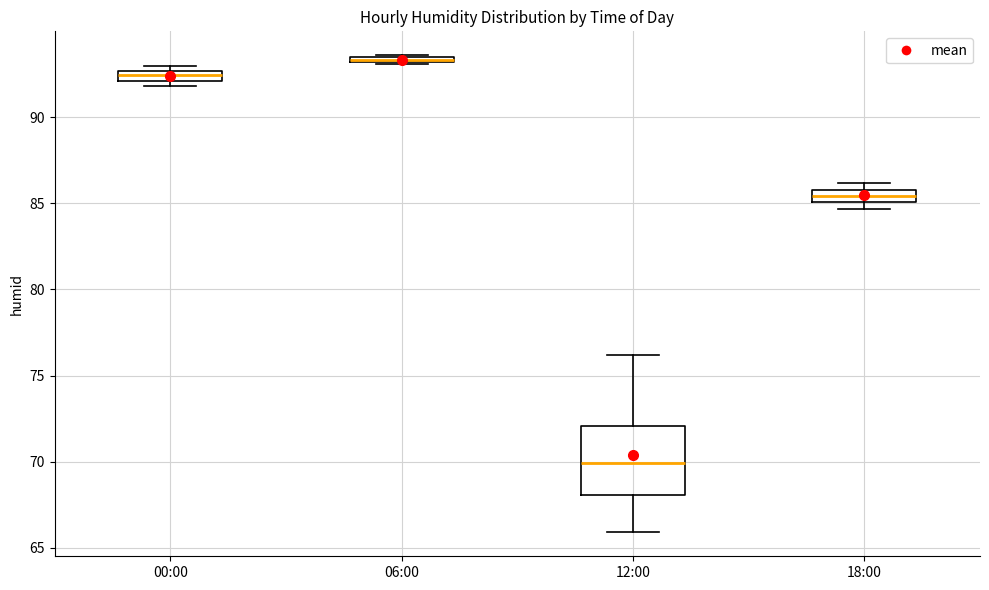

Which box is the tallest, from its lower edge to its upper edge?

12:00